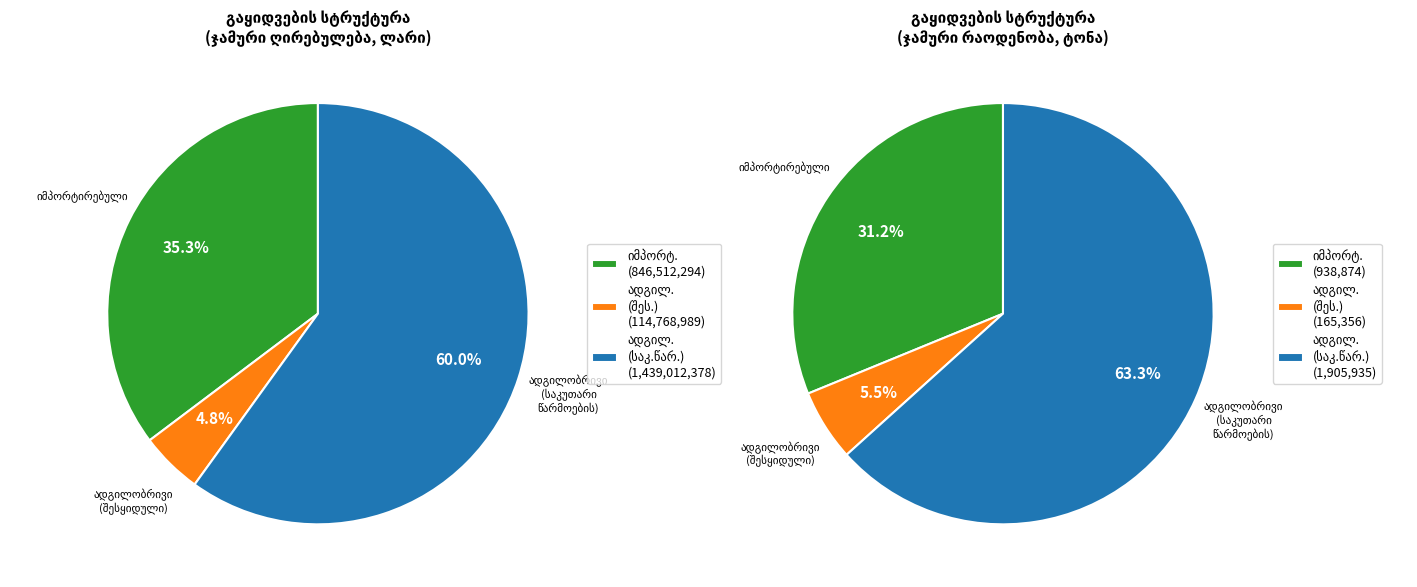

Is it true that 2023 is 4% of the pie?

False